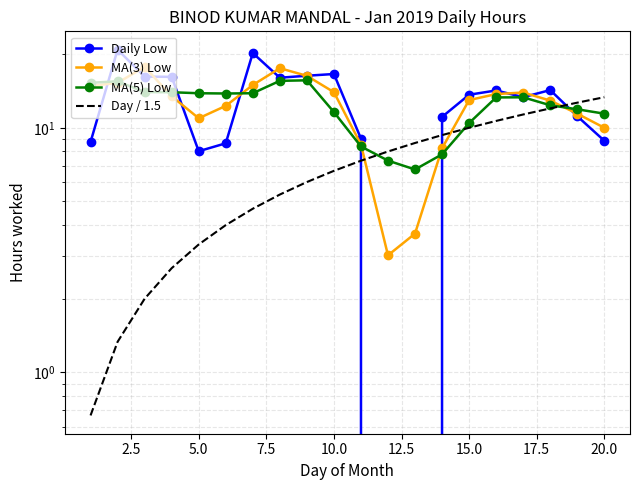

What is the average value of the Daily Low series?

12.2